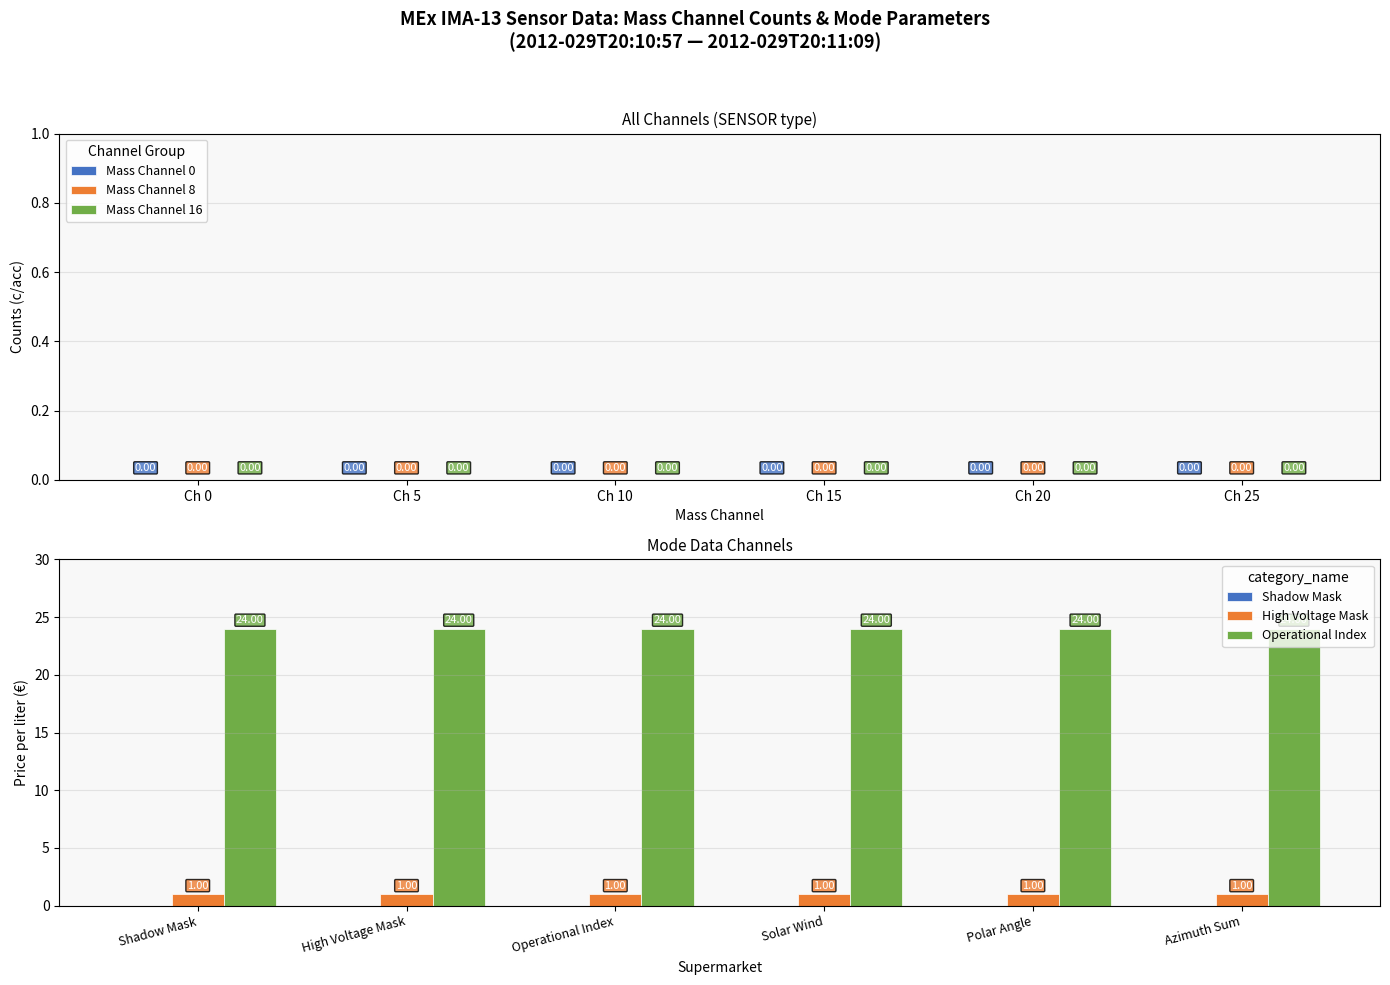

What is the spread (max minus min) of values at High Voltage Mask?

23